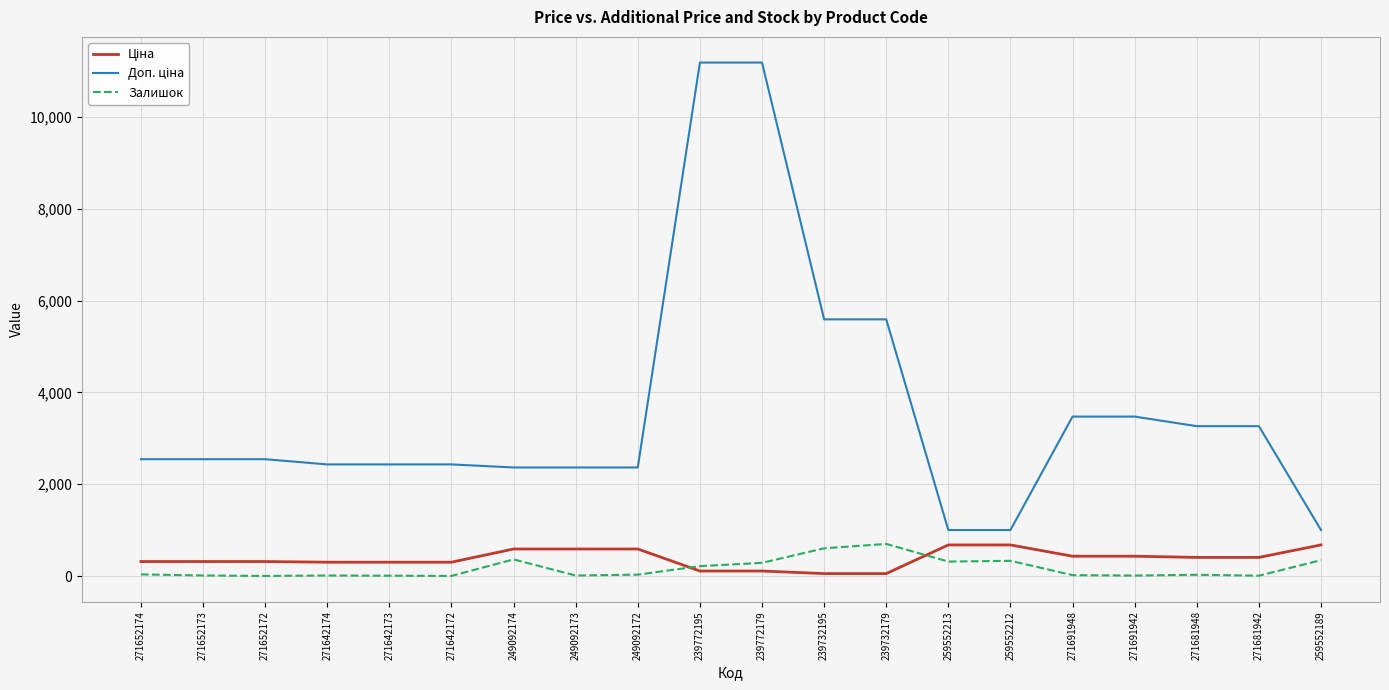

What is the greatest value displayed?

11182.0